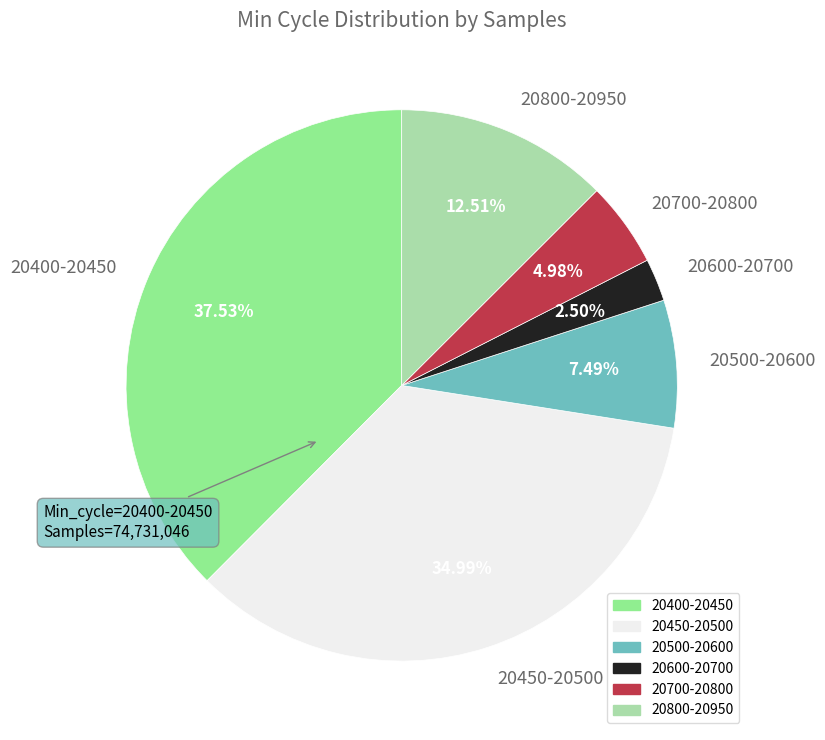

What is the smallest slice in the pie chart?

20600-20700